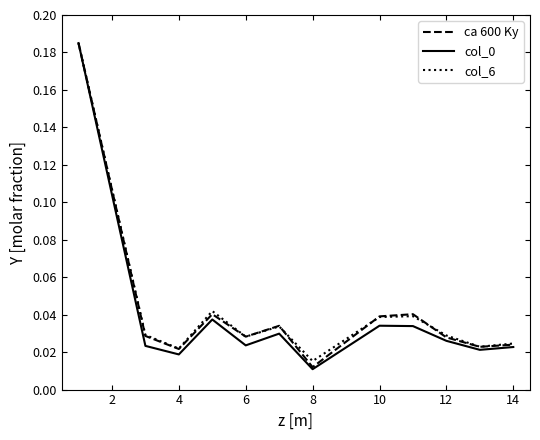

At how many categories does at least one series exceed 0?

12